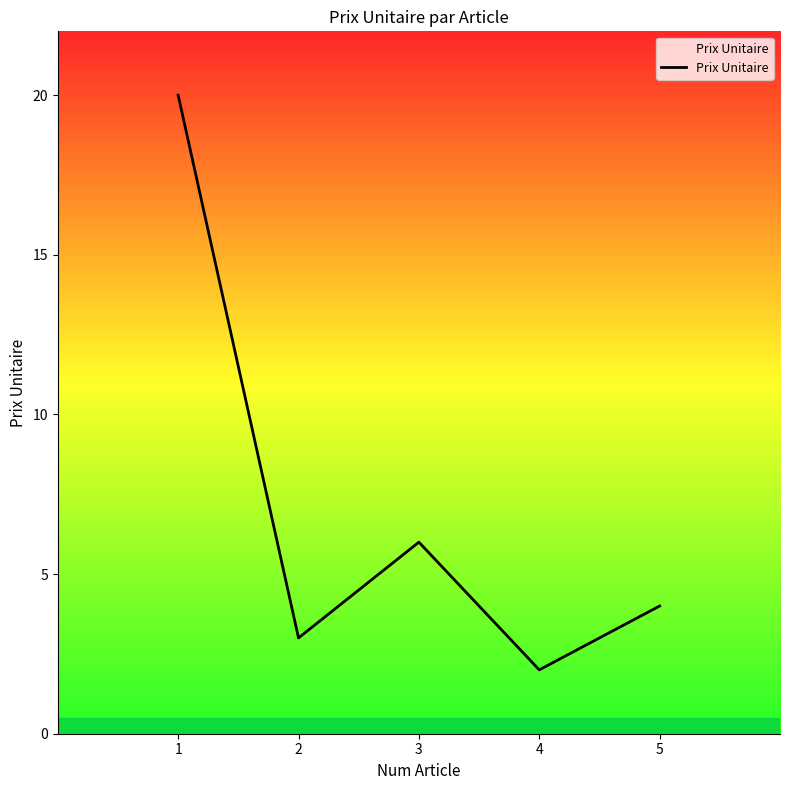

The value at 1 is 35. True or false?

False